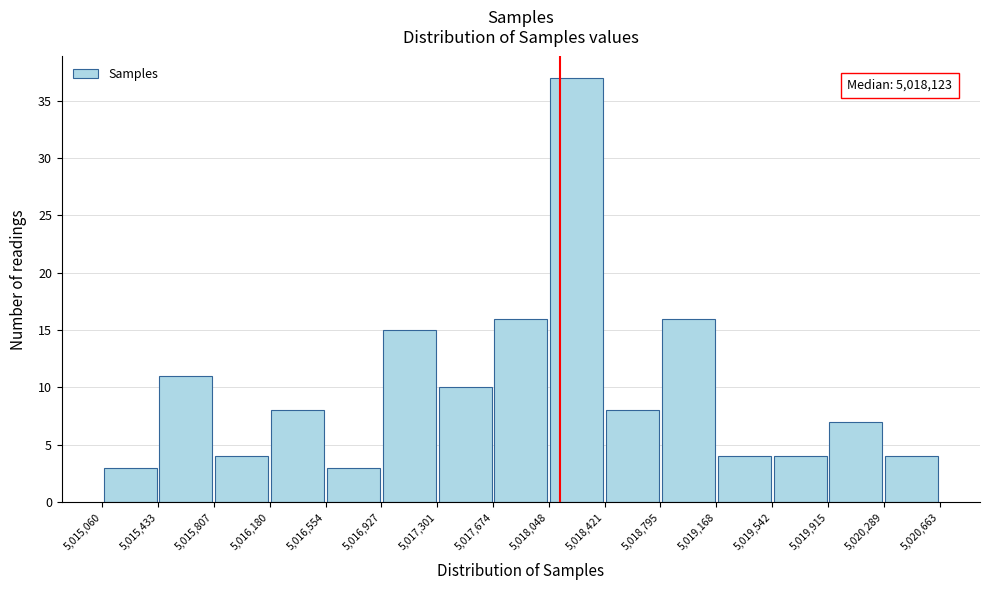

Which range on the x-axis has the tallest bar?

5,018,048 to 5,018,421